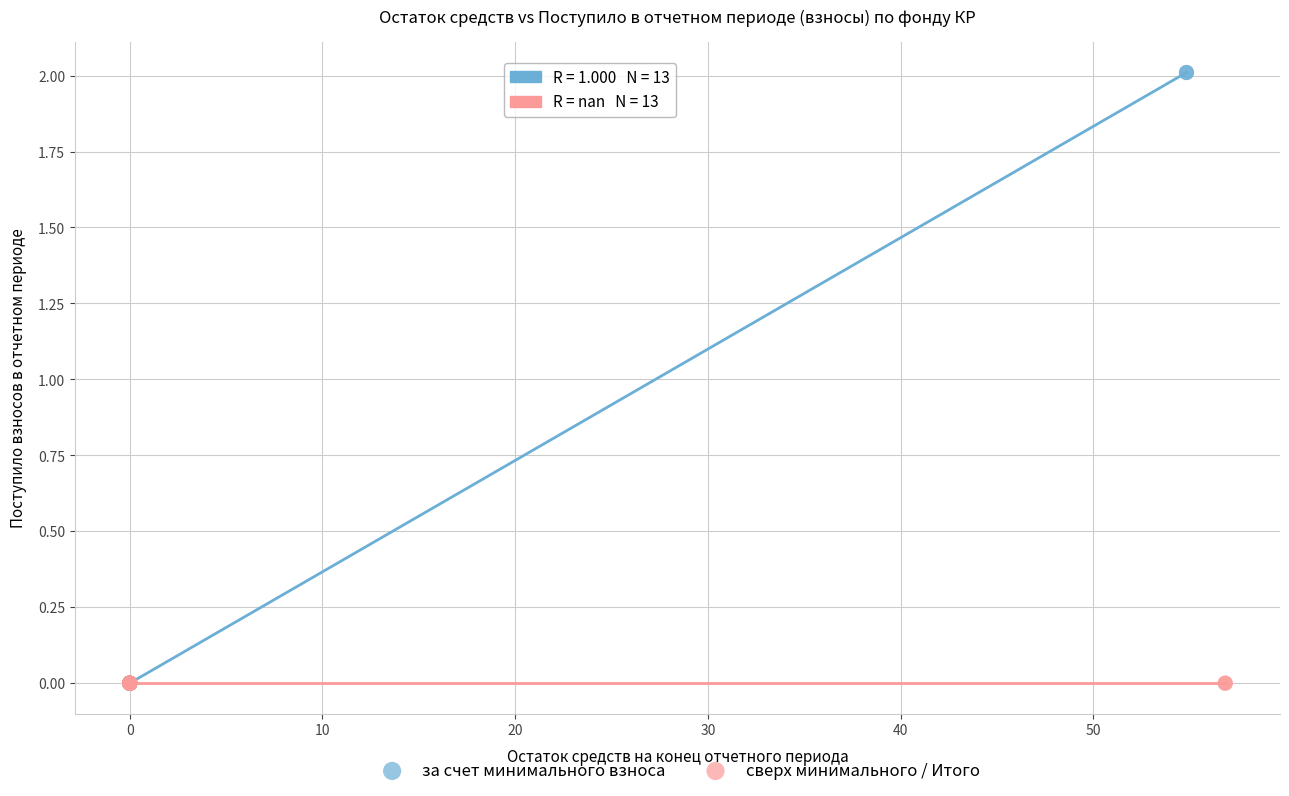

Which series contains the highest Y value?

за счет минимального взноса